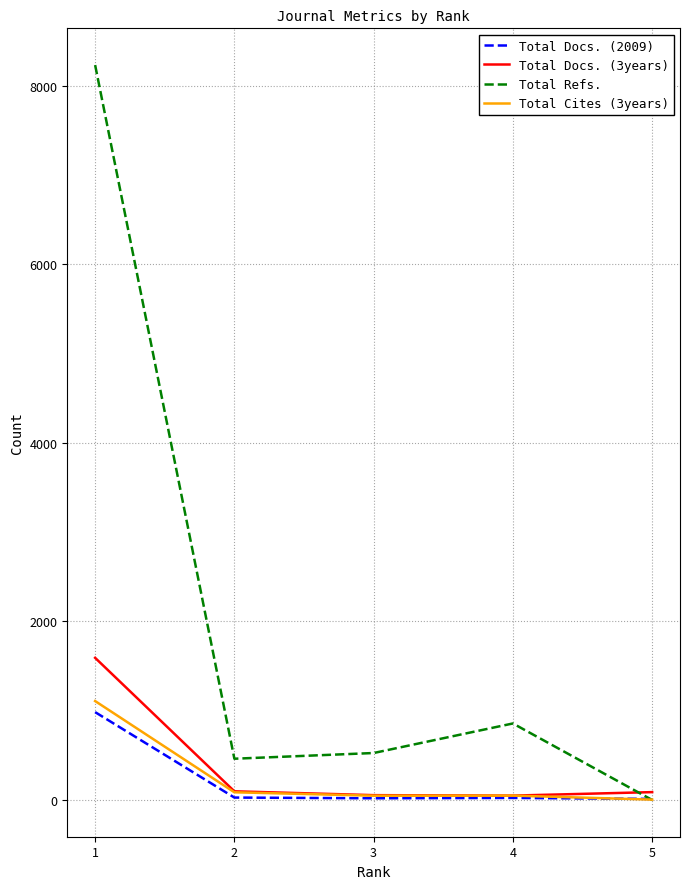

What is the difference between the Total Docs. (3years) values at 1 and 5?

1504